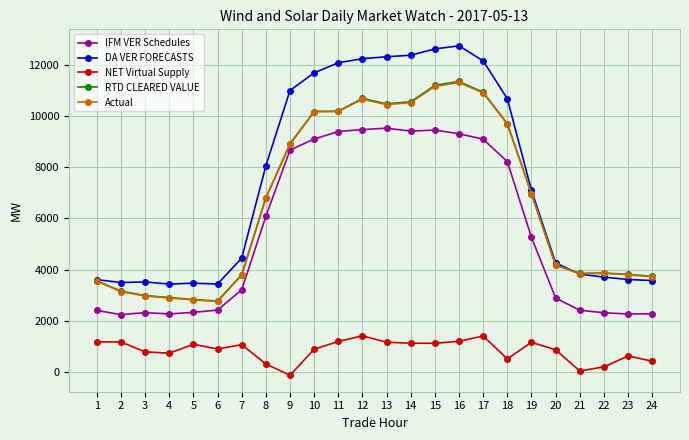

How many values in the RTD CLEARED VALUE series exceed 6795?

12